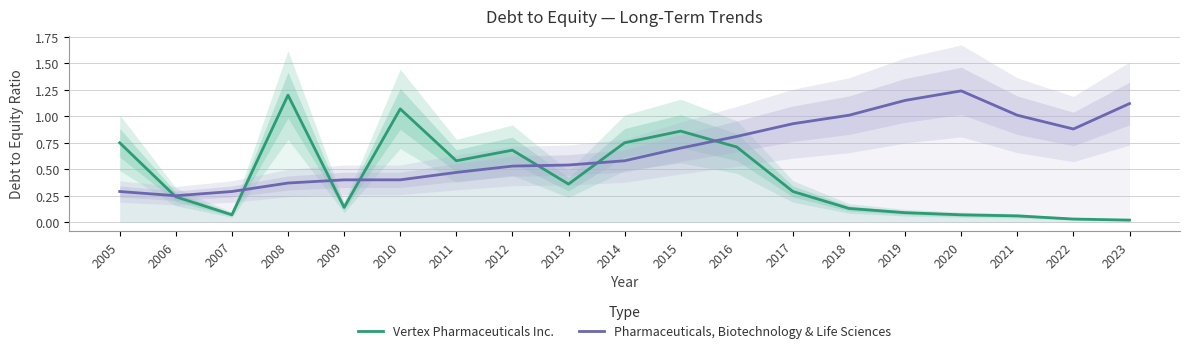

Where is Vertex Pharmaceuticals Inc. nearest to the value 0?

2023